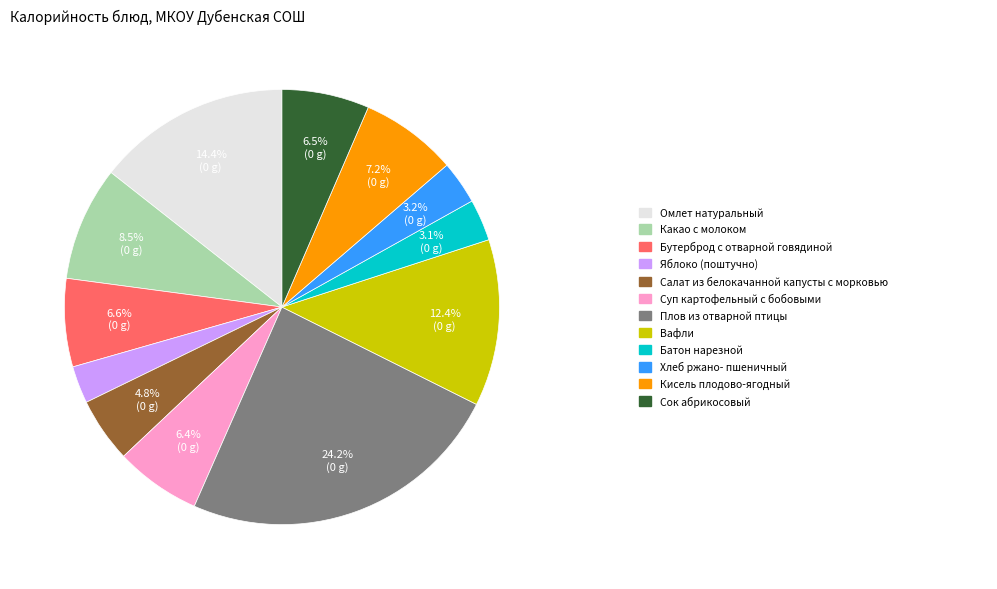

Is there a majority slice in this chart?

No